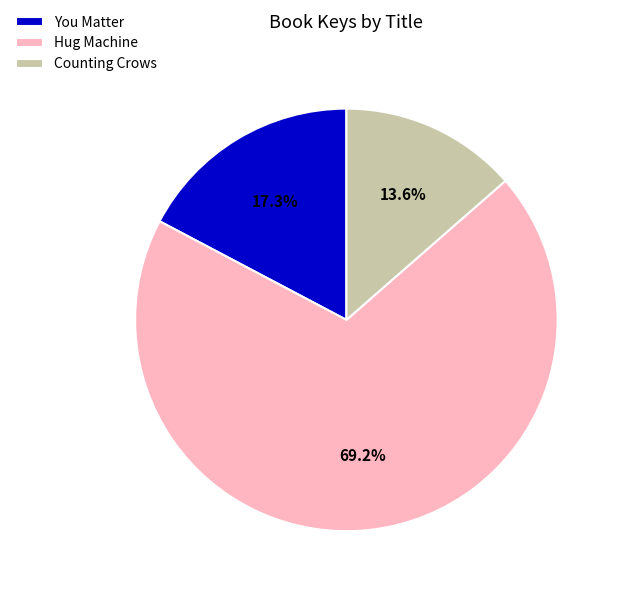

True or false: Hug Machine accounts for 56% of the total.

False